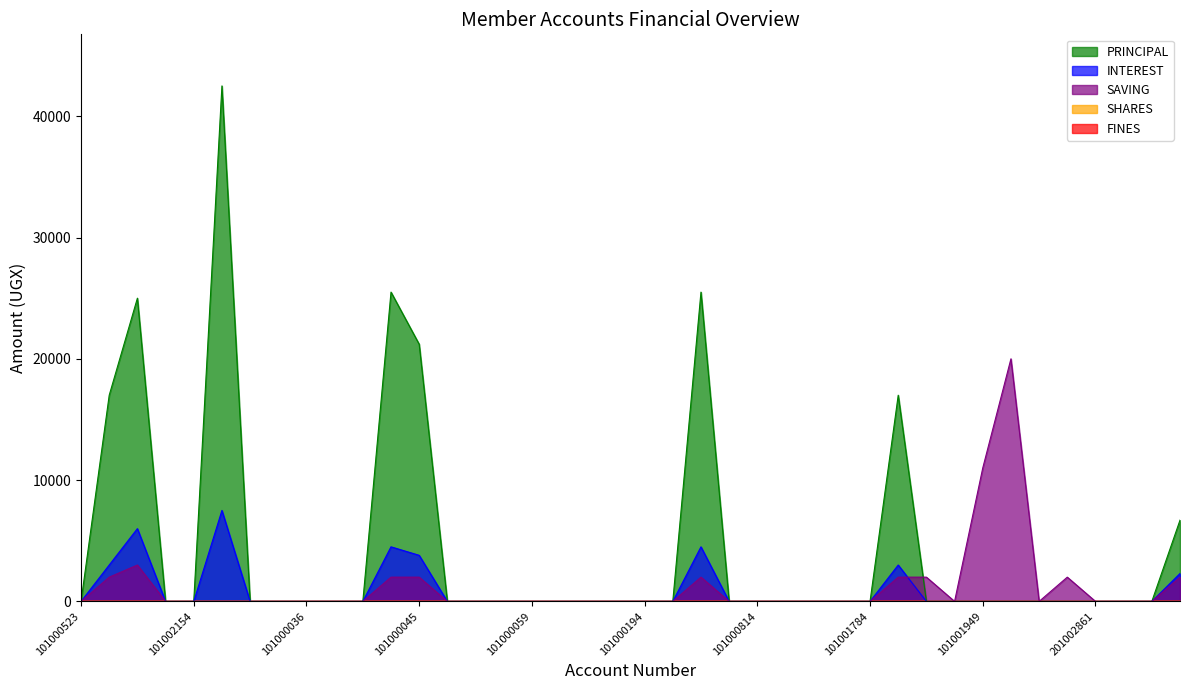

Which category has the lowest value in the INTEREST series?

101000523